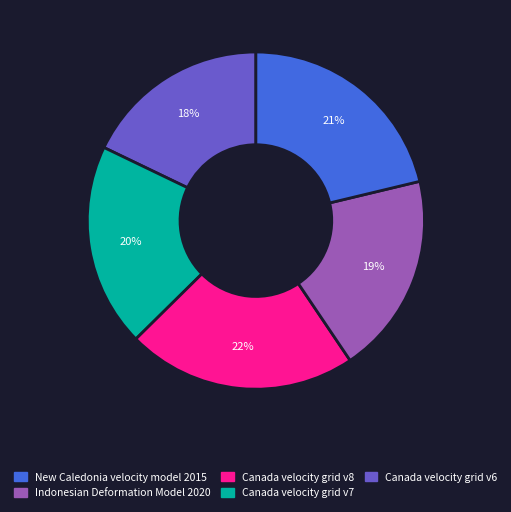

Does any single category account for the majority?

No